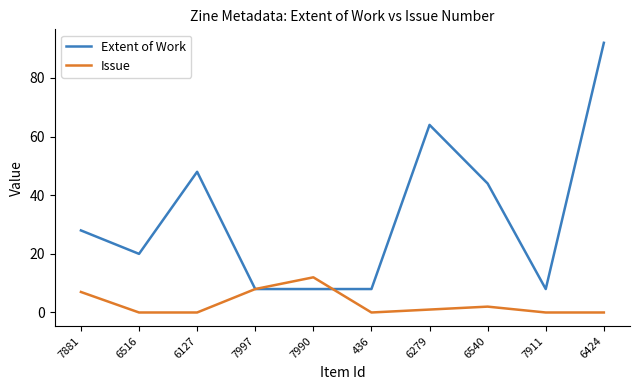

Reading right to left, what are all the values shown in this chart?

Extent of Work: 92	8	44	64	8	8	8	48	20	28
Issue: 0	0	2	1	0	12	8	0	0	7